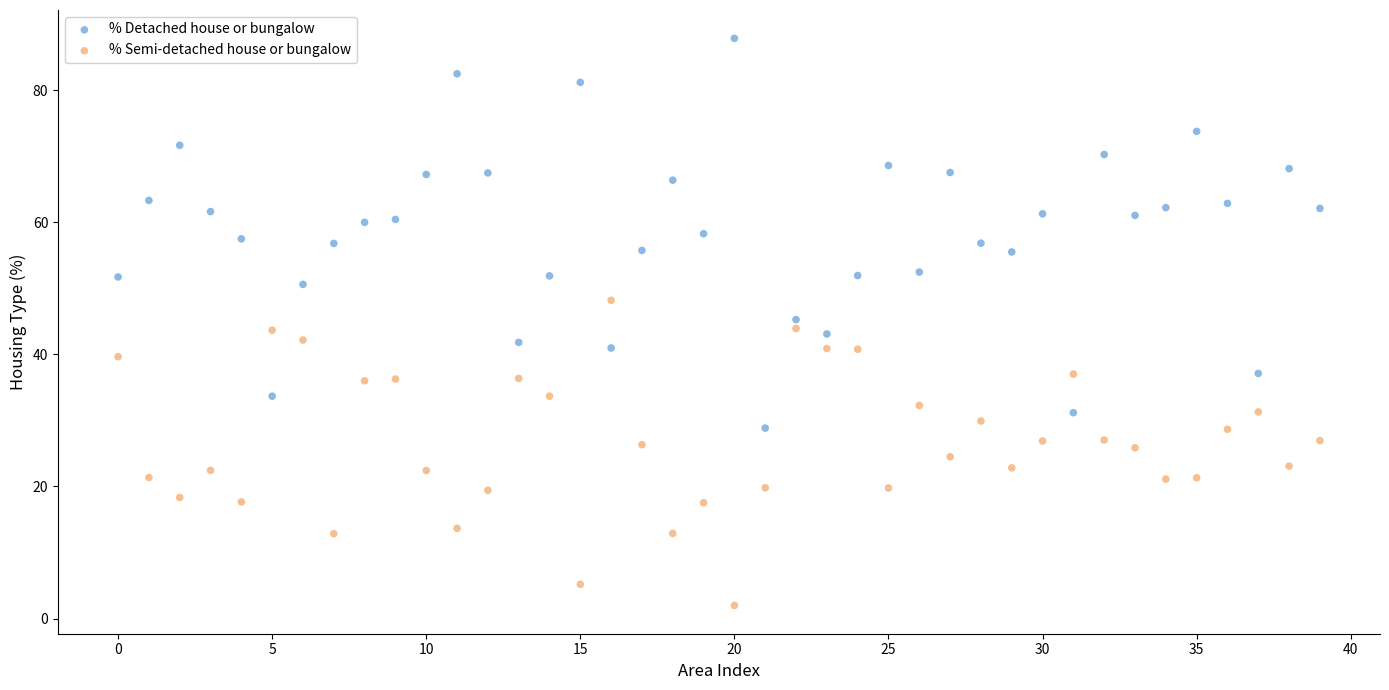

Across all data points, what is the range of Y values (max minus min)?

85.9